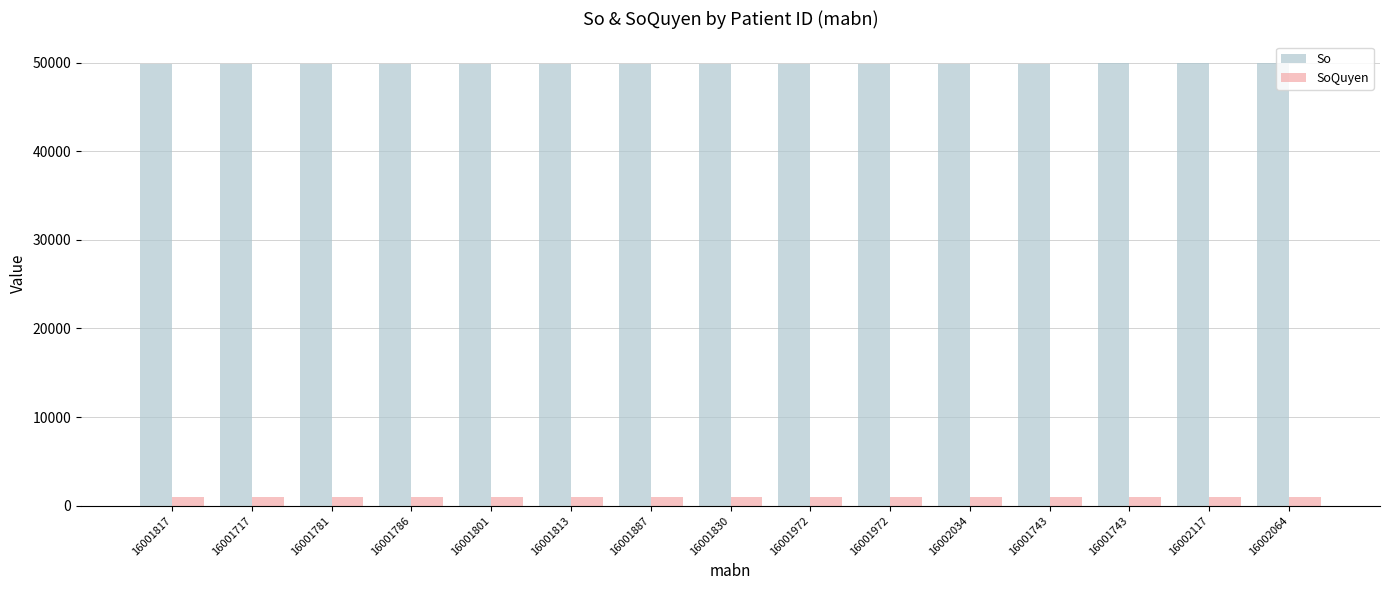

At which category is the sum across all series the highest?

16002064